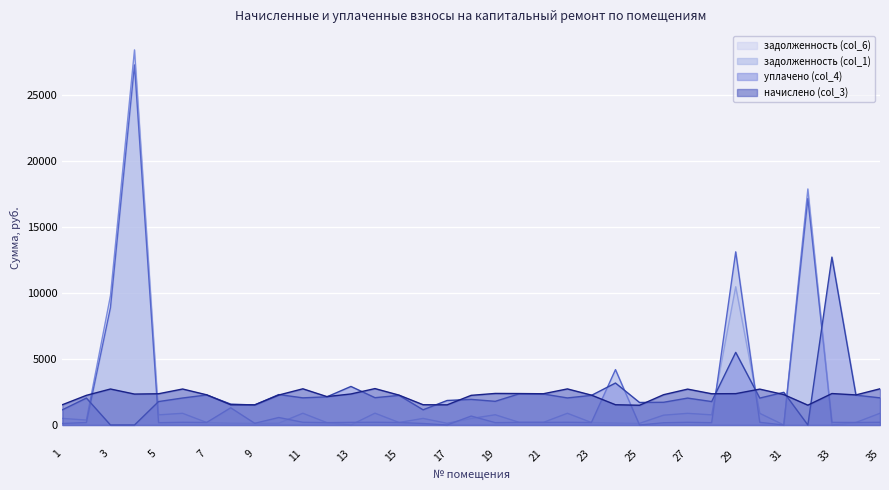

At which category does the chart reach its peak across all series?

4